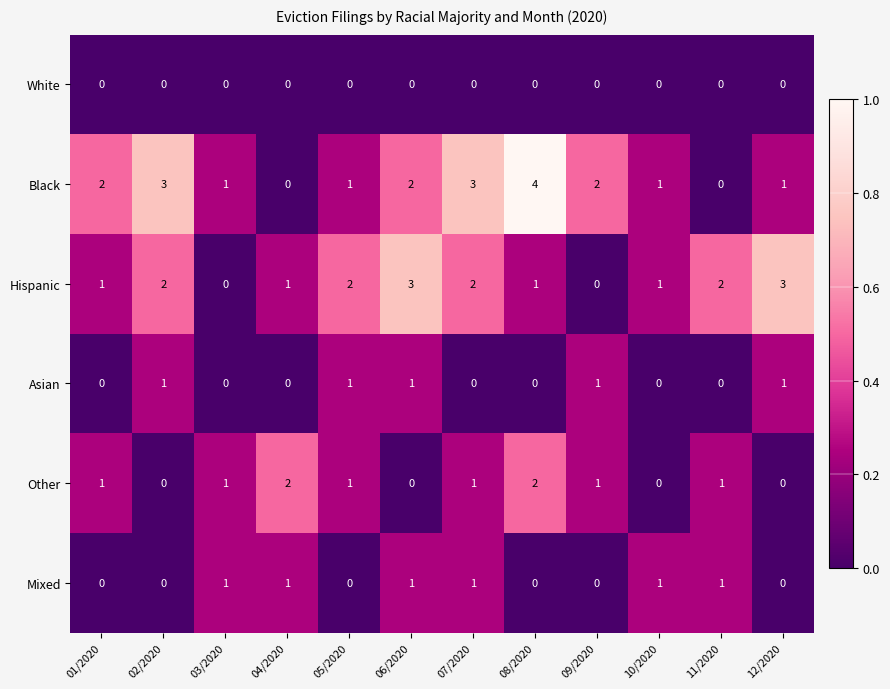

Count the Hispanic values in the range 1 to 2.

8